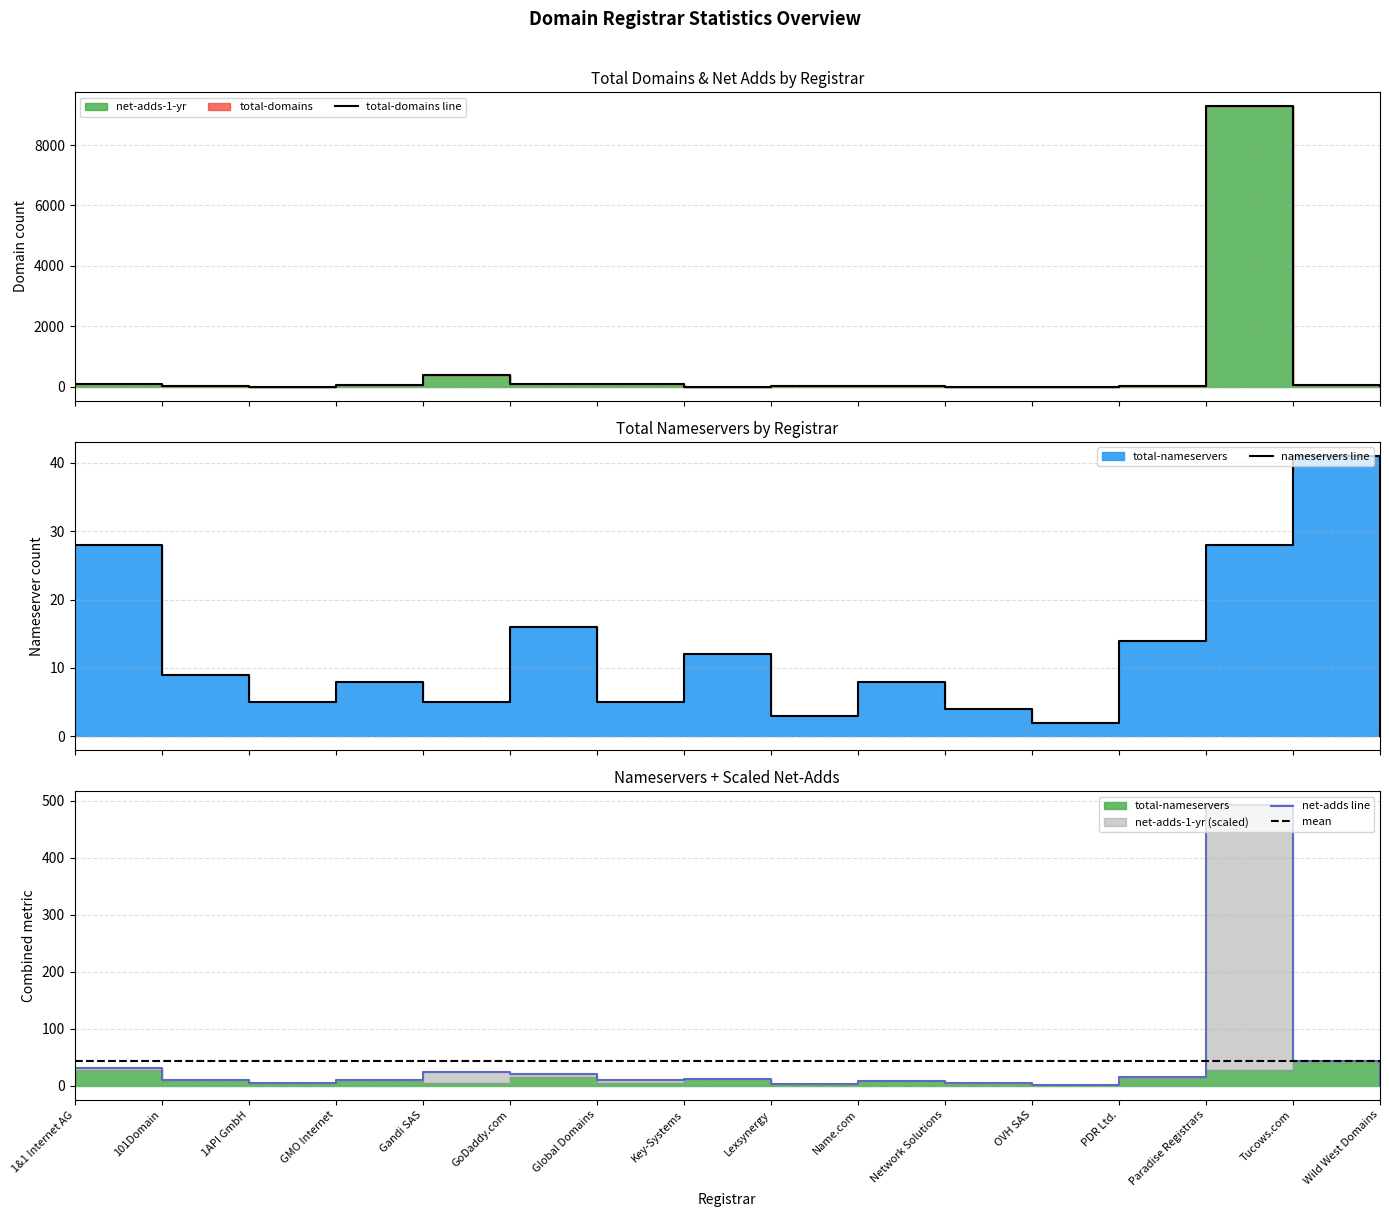

The value of total-domains at Key-Systems is 0.6. True or false?

False